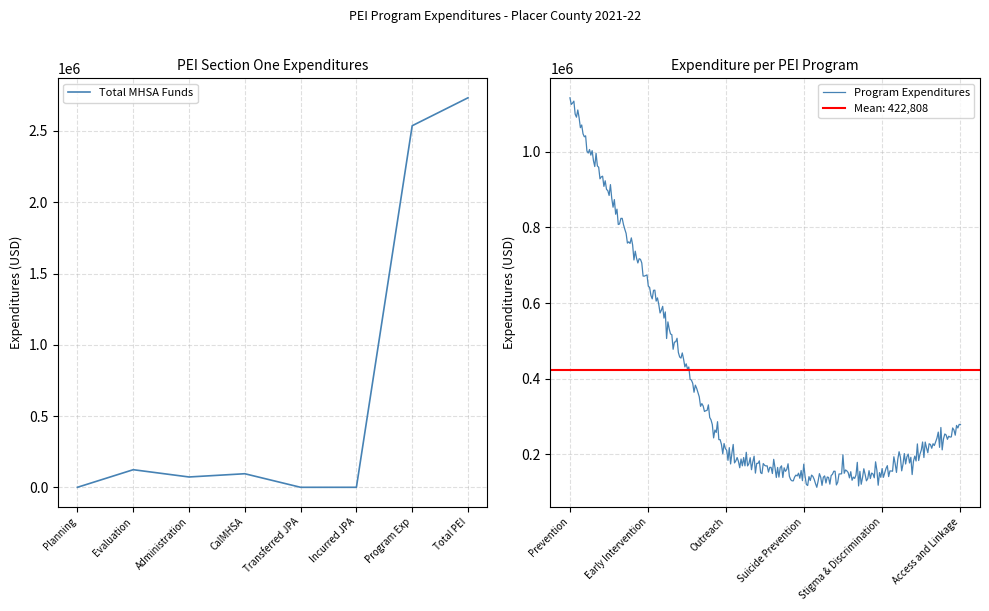

What position from the right is Program Exp?

2